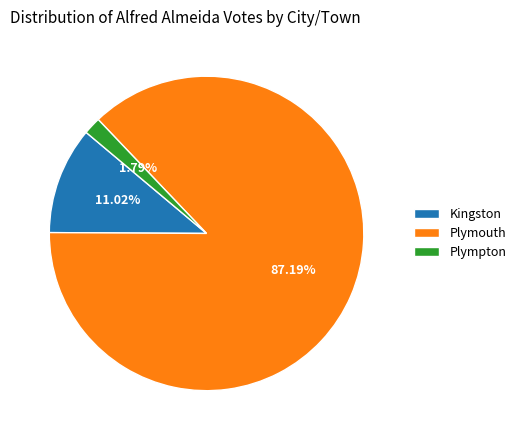

To the nearest percent, what portion does Kingston represent?

11%